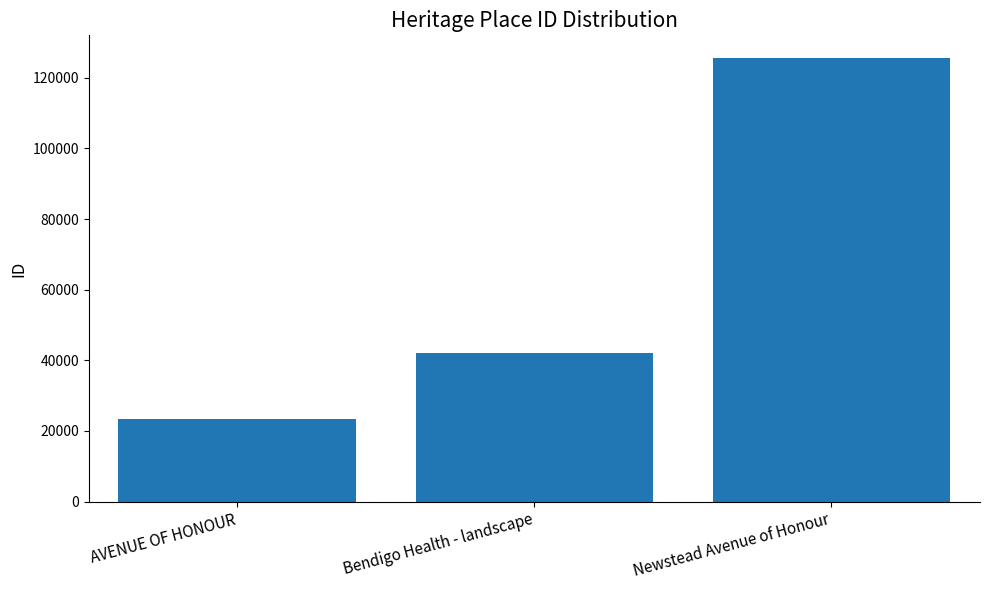

How many values are between 23357 and 125732?

3